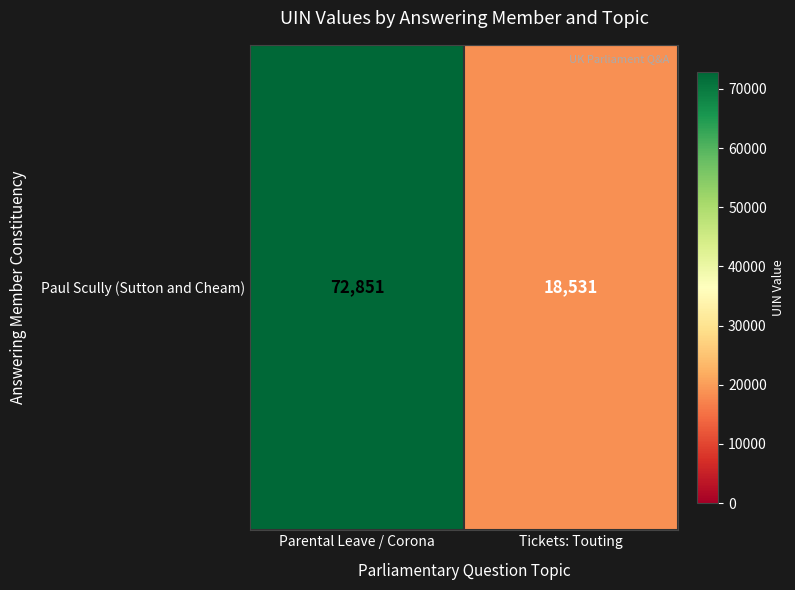

List the labels in order of value, largest first.

Parental Leave / Corona, Tickets: Touting